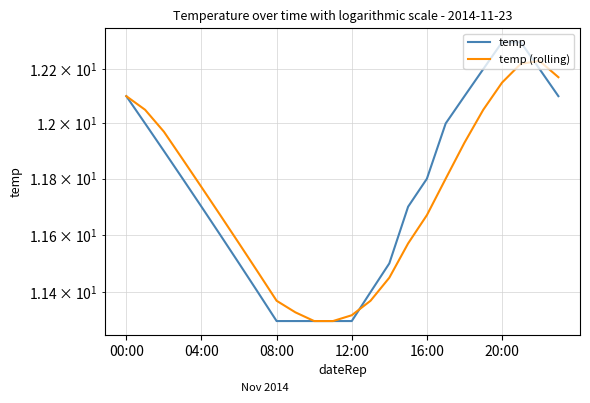

What is the lowest value of the temp series?

11.3